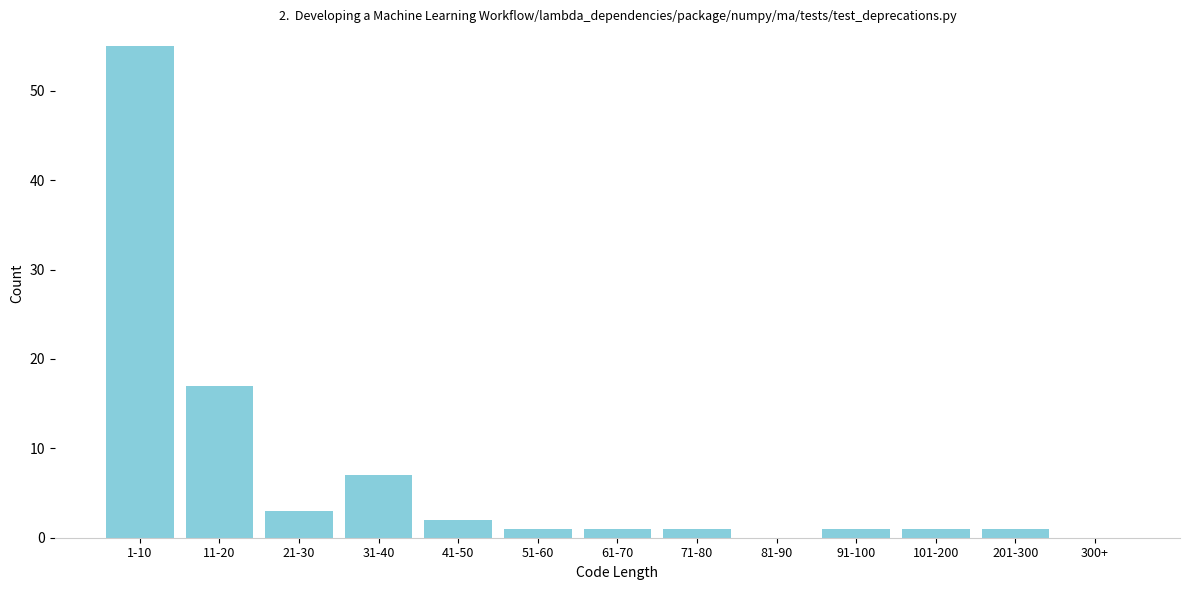

Reading left to right, what are all the values shown in this chart?

1-10=55	11-20=17	21-30=3	31-40=7	41-50=2	51-60=1	61-70=1	71-80=1	81-90=0	91-100=1	101-200=1	201-300=1	300+=0